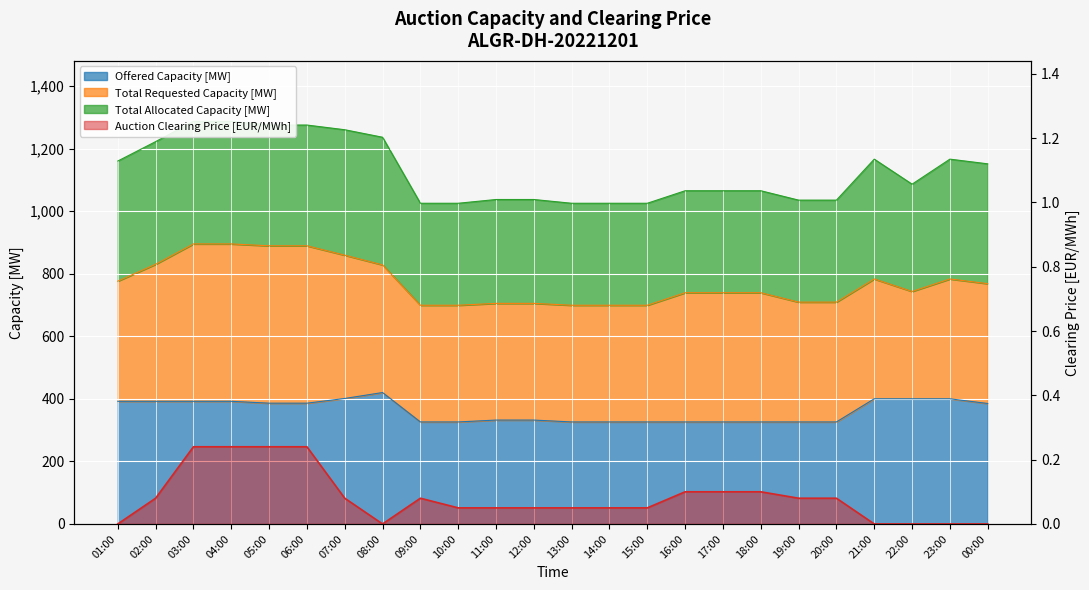

True or false: Auction Clearing Price [EUR/MWh] and Offered Capacity [MW] cross at least once.

False